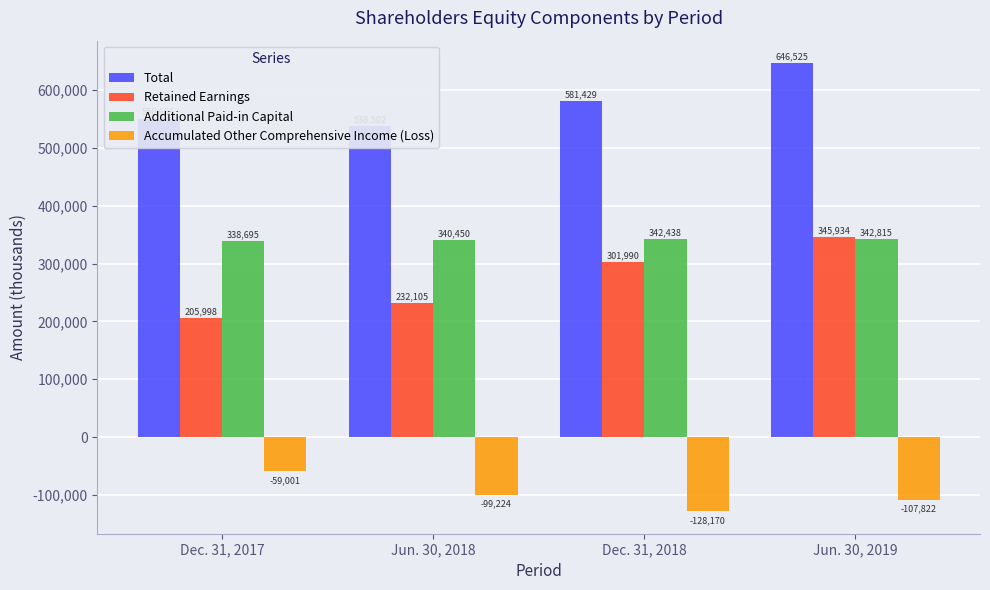

Reading left to right, what are all the values shown in this chart?

Total: 550666	538502	581429	646525
Retained Earnings: 205998	232105	301990	345934
Additional Paid-in Capital: 338695	340450	342438	342815
Accumulated Other Comprehensive Income (Loss): -59001	-99224	-128170	-107822